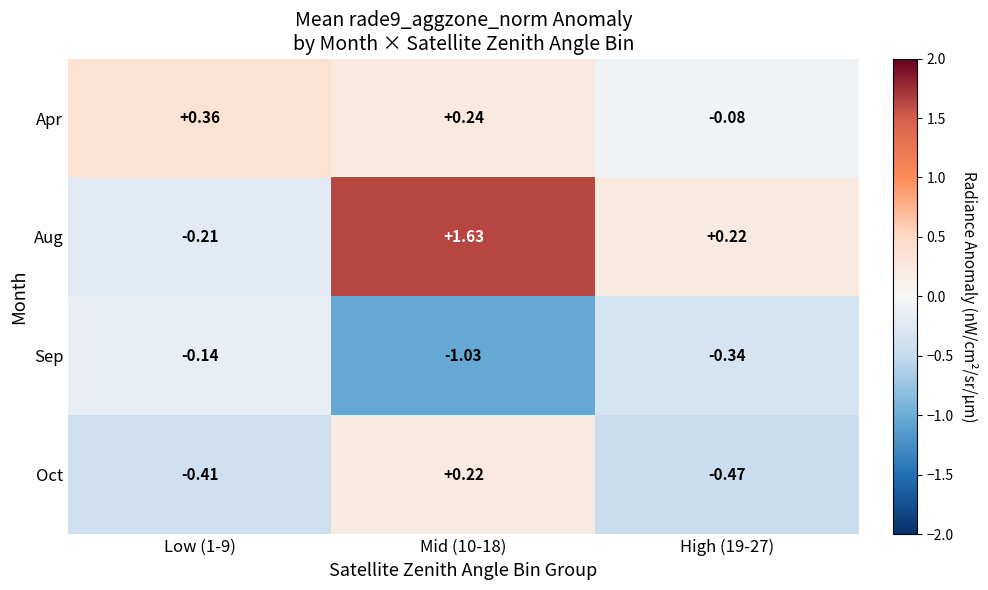

At how many categories does at least one series exceed 1?

1